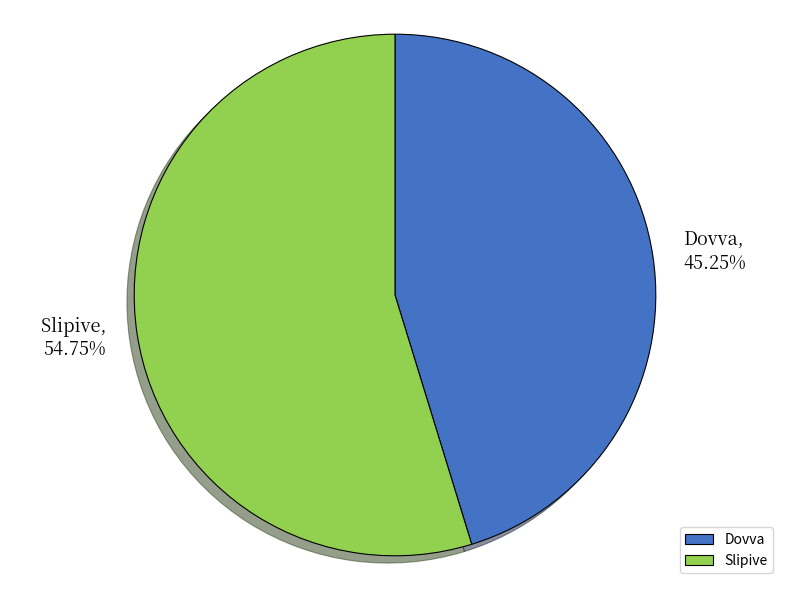

Which slice represents more than half of the pie?

Slipive